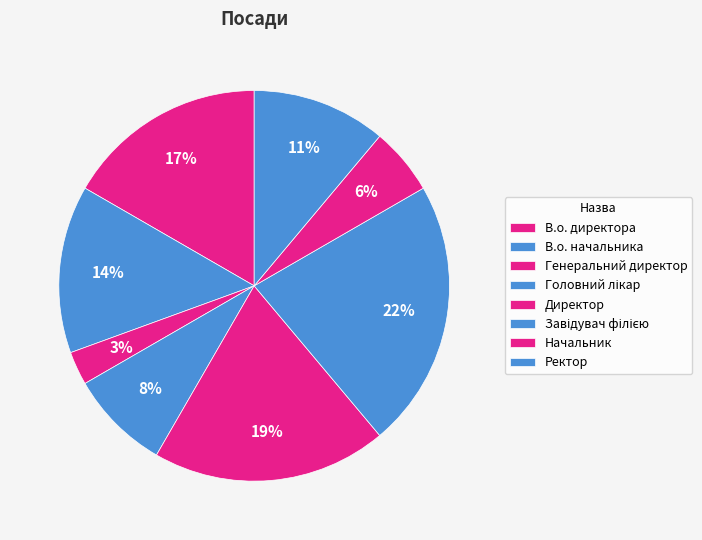

Count the number of slices in the pie.

8